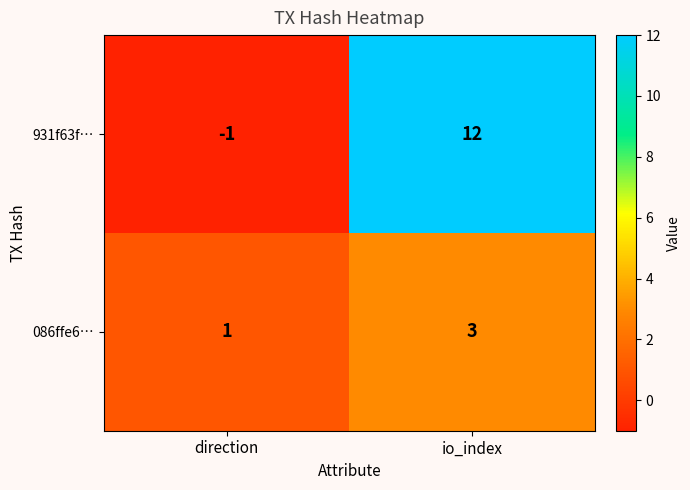

What is the total value across all series at io_index?

15